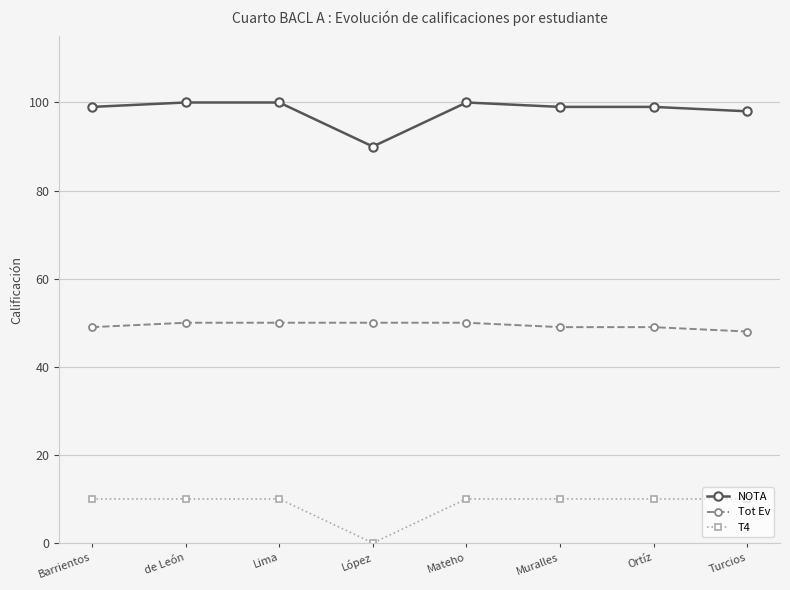

How many categories are shown in the chart?

8